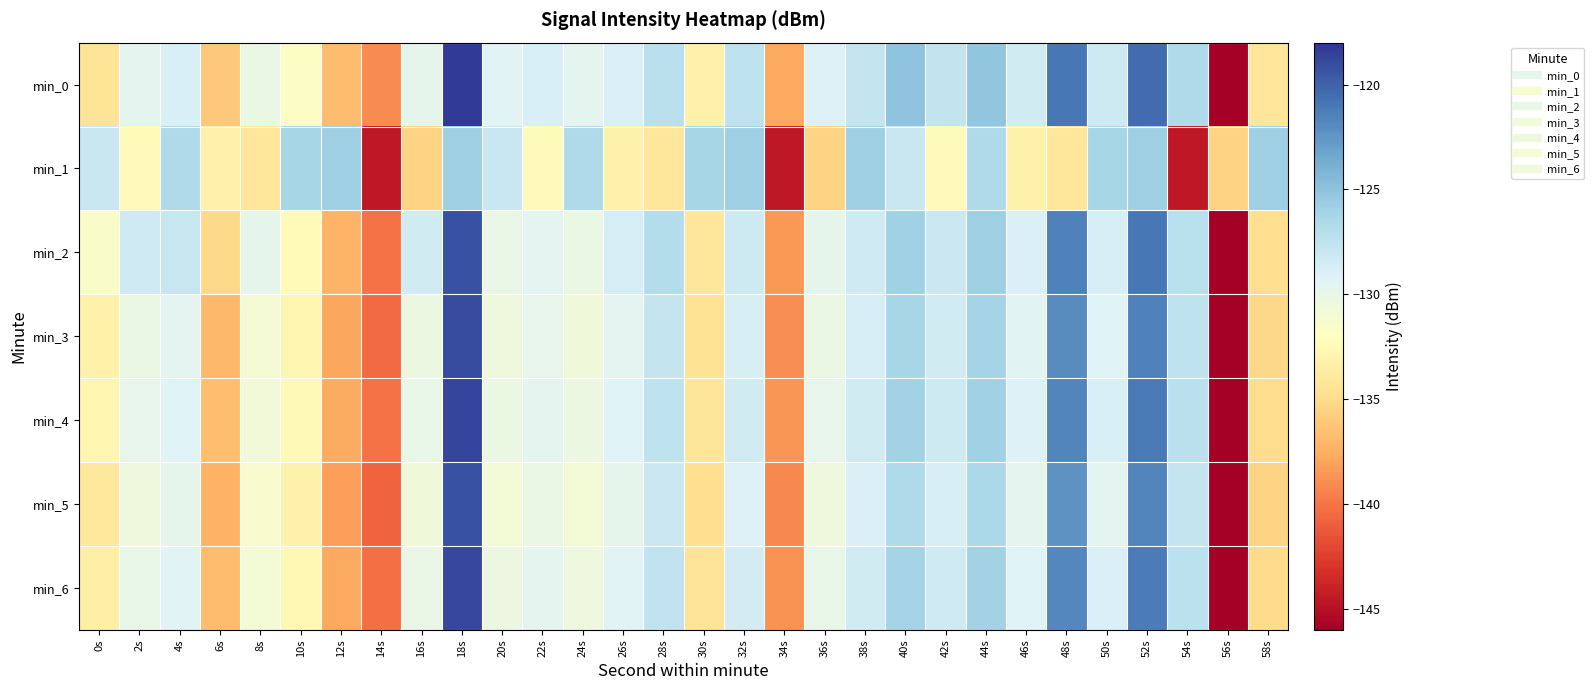

Reading left to right, extract all data points from this chart.

min_0: 0s=-134.3	2s=-129.7	4s=-128.9	6s=-136.1	8s=-130.2	10s=-131.7	12s=-136.7	14s=-139.1	16s=-129.8	18s=-118.2	20s=-129.4	22s=-128.8	24s=-129.6	26s=-129.0	28s=-127.2	30s=-133.2	32s=-127.5	34s=-137.7	36s=-129.1	38s=-127.8	40s=-125.1	42s=-127.7	44s=-125.1	46s=-128.5	48s=-121.0	50s=-128.3	52s=-120.4	54s=-126.6	56s=-146.0	58s=-134.2
min_1: 0s=-128.0	2s=-132.3	4s=-126.6	6s=-133.1	8s=-134.1	10s=-126.2	12s=-125.8	14s=-144.5	16s=-135.4	18s=-125.8	20s=-128.0	22s=-132.3	24s=-126.6	26s=-133.1	28s=-134.1	30s=-126.2	32s=-125.8	34s=-144.5	36s=-135.4	38s=-125.8	40s=-128.0	42s=-132.3	44s=-126.6	46s=-133.1	48s=-134.1	50s=-126.2	52s=-125.8	54s=-144.5	56s=-135.4	58s=-125.8
min_2: 0s=-131.5	2s=-128.3	4s=-127.9	6s=-135.1	8s=-129.8	10s=-132.4	12s=-137.2	14s=-140.1	16s=-128.5	18s=-119.3	20s=-130.1	22s=-129.5	24s=-130.2	26s=-128.7	28s=-126.9	30s=-134.1	32s=-128.2	34s=-138.5	36s=-129.8	38s=-128.3	40s=-125.9	42s=-128.1	44s=-125.8	46s=-129.0	48s=-121.5	50s=-128.8	52s=-121.0	54s=-127.1	56s=-146.2	58s=-134.8
min_3: 0s=-133.1	2s=-130.2	4s=-129.5	6s=-137.0	8s=-131.0	10s=-132.8	12s=-137.9	14s=-140.5	16s=-130.3	18s=-119.0	20s=-130.5	22s=-129.9	24s=-130.6	26s=-129.5	28s=-127.8	30s=-134.5	32s=-128.8	34s=-138.9	36s=-130.2	38s=-128.7	40s=-126.3	42s=-128.5	44s=-126.2	46s=-129.4	48s=-122.0	50s=-129.2	52s=-121.4	54s=-127.5	56s=-146.6	58s=-135.2
min_4: 0s=-132.8	2s=-129.9	4s=-129.2	6s=-136.7	8s=-130.7	10s=-132.5	12s=-137.6	14s=-140.2	16s=-130.0	18s=-118.7	20s=-130.2	22s=-129.6	24s=-130.3	26s=-129.2	28s=-127.5	30s=-134.2	32s=-128.5	34s=-138.6	36s=-129.9	38s=-128.4	40s=-126.0	42s=-128.2	44s=-125.9	46s=-129.1	48s=-121.7	50s=-128.9	52s=-121.1	54s=-127.2	56s=-146.3	58s=-134.9
min_5: 0s=-134.0	2s=-130.5	4s=-129.8	6s=-137.3	8s=-131.3	10s=-133.1	12s=-138.2	14s=-140.8	16s=-130.6	18s=-119.3	20s=-130.8	22s=-130.2	24s=-130.9	26s=-129.8	28s=-128.1	30s=-134.8	32s=-129.1	34s=-139.2	36s=-130.5	38s=-129.0	40s=-126.6	42s=-128.8	44s=-126.5	46s=-129.7	48s=-122.3	50s=-129.5	52s=-121.7	54s=-127.8	56s=-146.9	58s=-135.5
min_6: 0s=-133.5	2s=-130.0	4s=-129.3	6s=-136.8	8s=-130.8	10s=-132.6	12s=-137.7	14s=-140.3	16s=-130.1	18s=-118.8	20s=-130.3	22s=-129.7	24s=-130.4	26s=-129.3	28s=-127.6	30s=-134.3	32s=-128.6	34s=-138.7	36s=-130.0	38s=-128.5	40s=-126.1	42s=-128.3	44s=-126.0	46s=-129.2	48s=-121.8	50s=-129.0	52s=-121.2	54s=-127.3	56s=-146.4	58s=-135.0